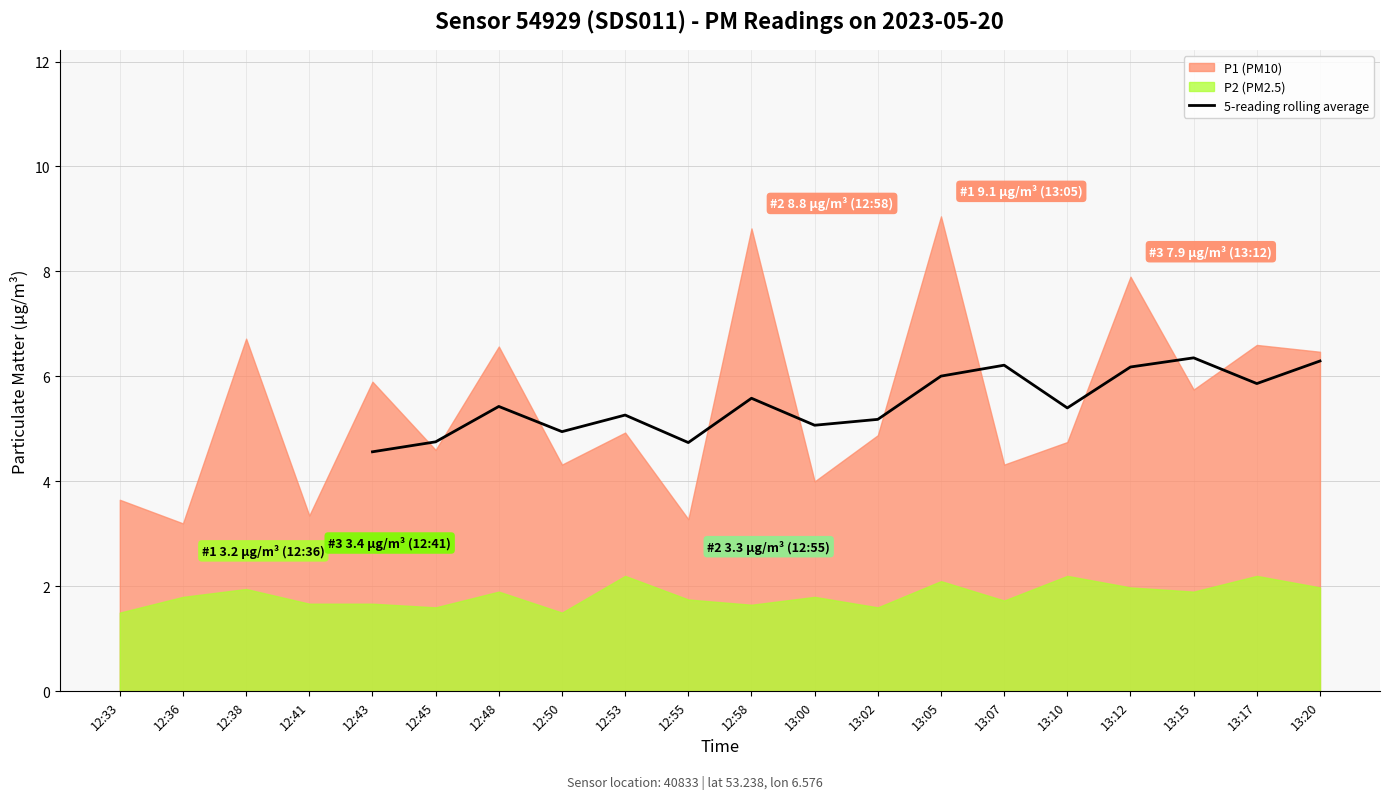

Reading left to right, extract all data points from this chart.

4.6	4.8	5.4	4.9	5.3	4.7	5.6	5.1	5.2	6.0	6.2	5.4	6.2	6.4	5.9	6.3